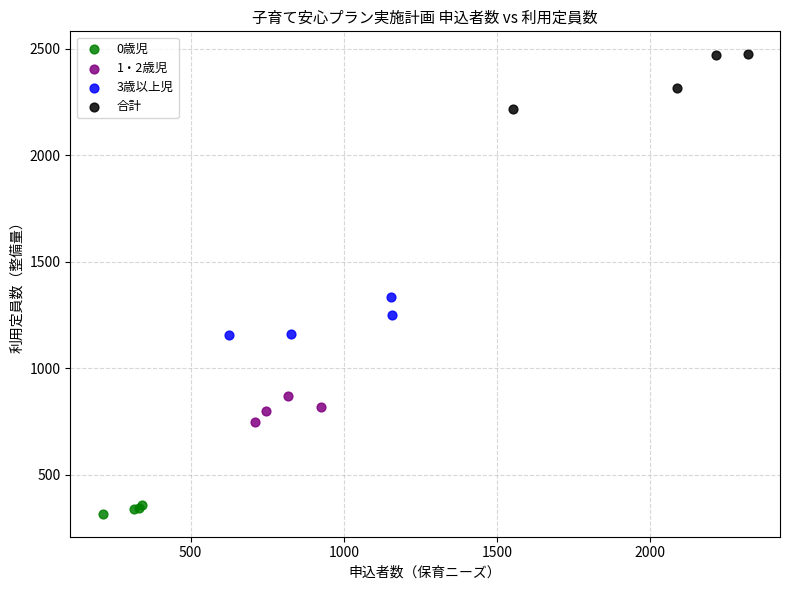

Which series reaches the maximum Y coordinate?

合計